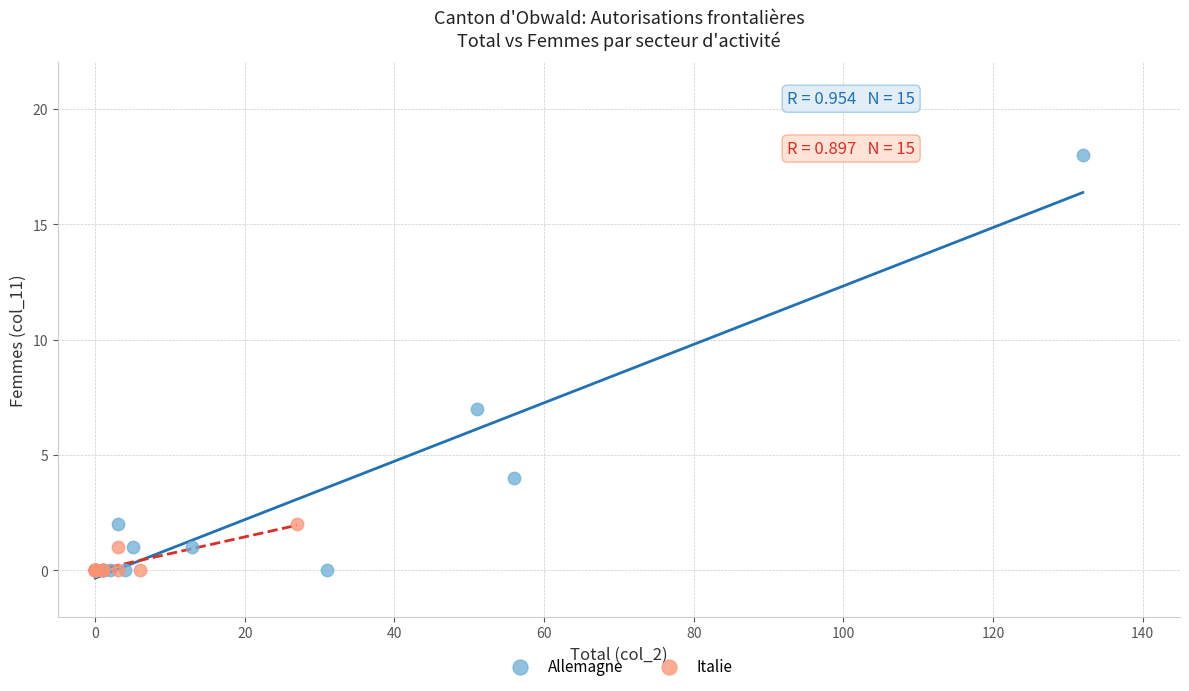

Which series contains the highest Y value?

Allemagne